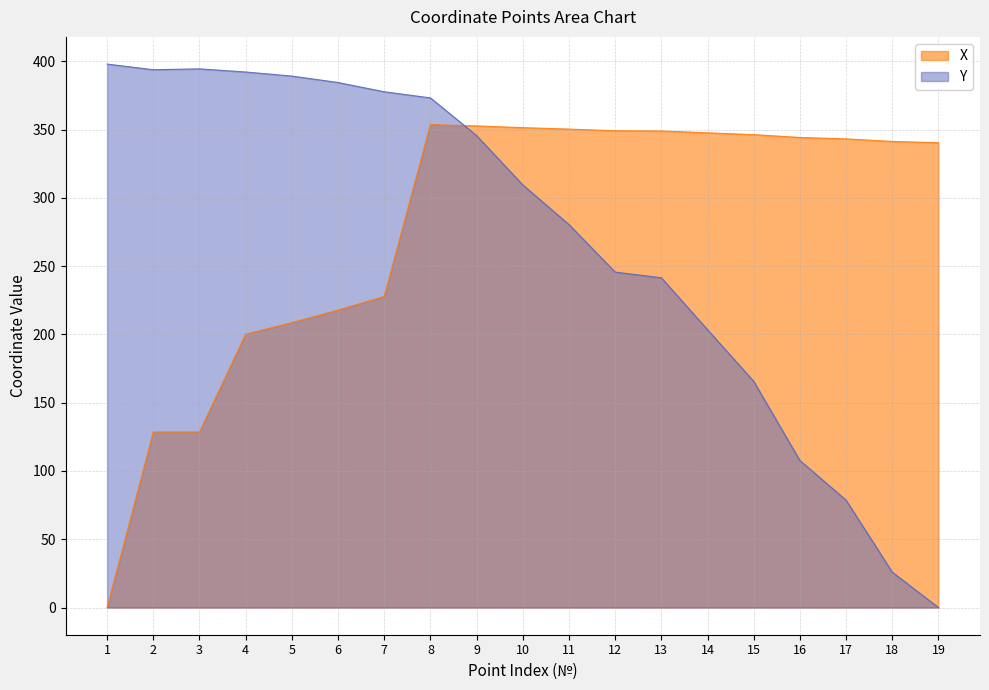

What is the value of the X point at the 16th from the left?

344.2